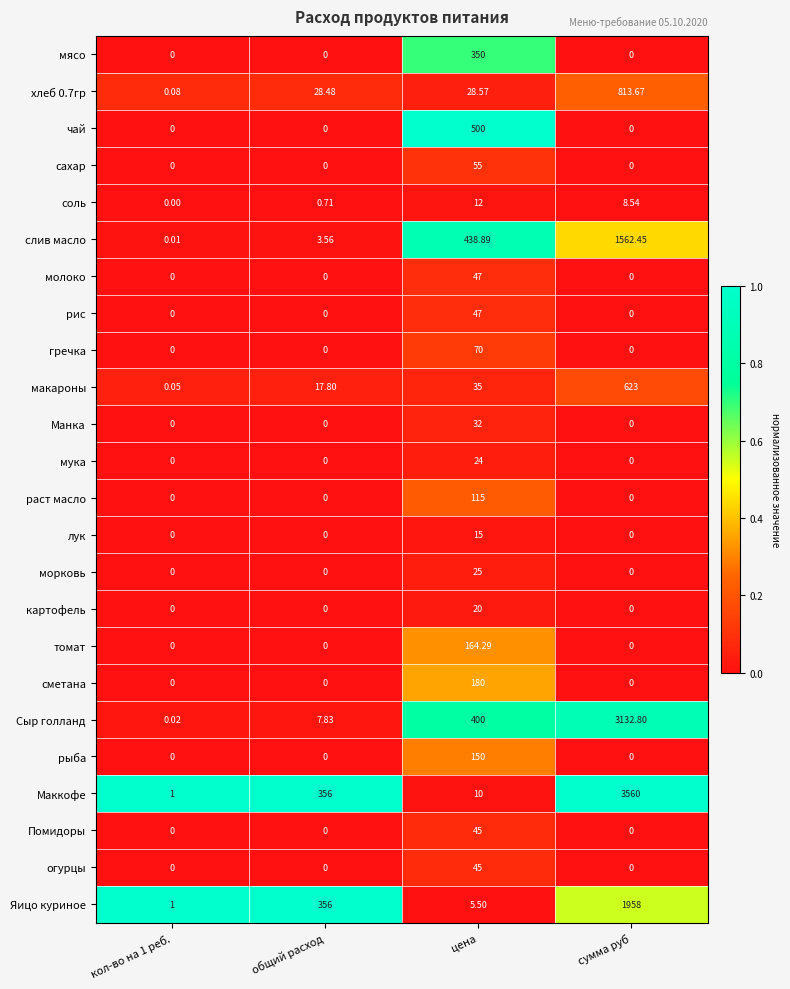

What is the spread (max minus min) of values at общий расход?

356.0